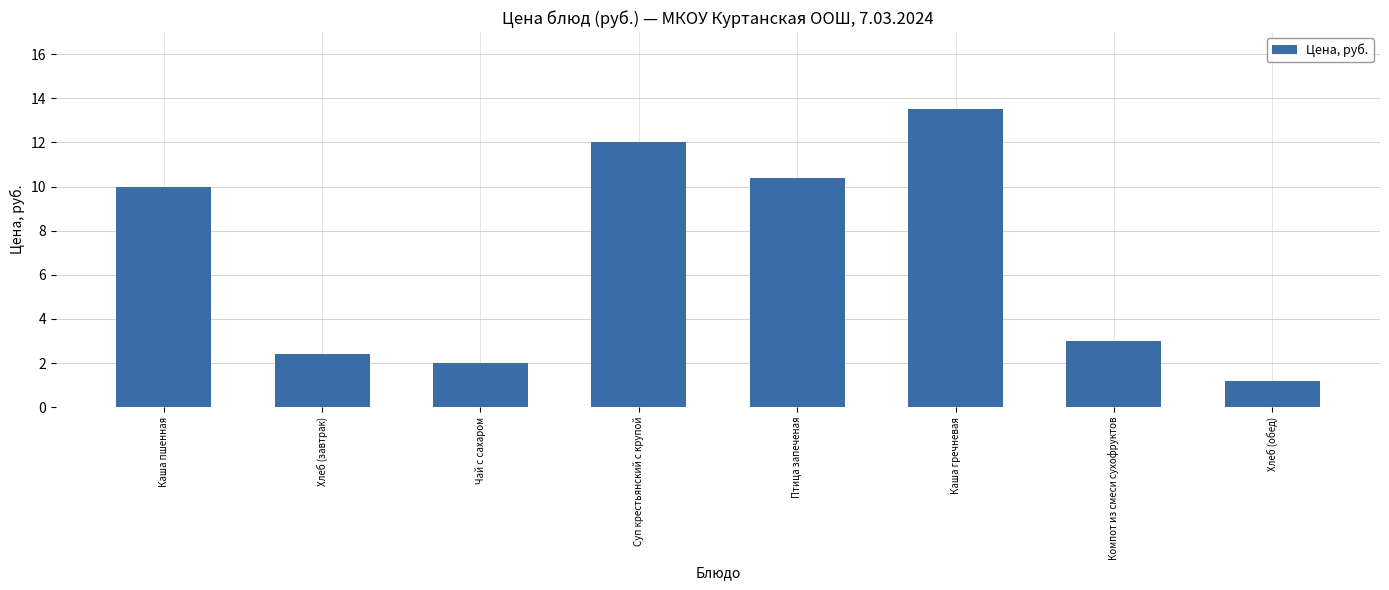

What is the maximum value shown in the chart?

13.5